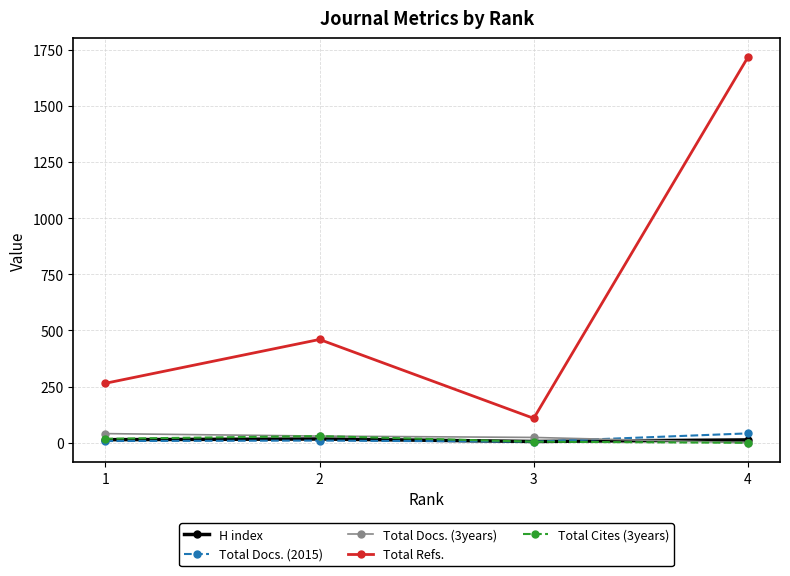

What is the difference between the Total Cites (3years) values at 3 and 2?

25